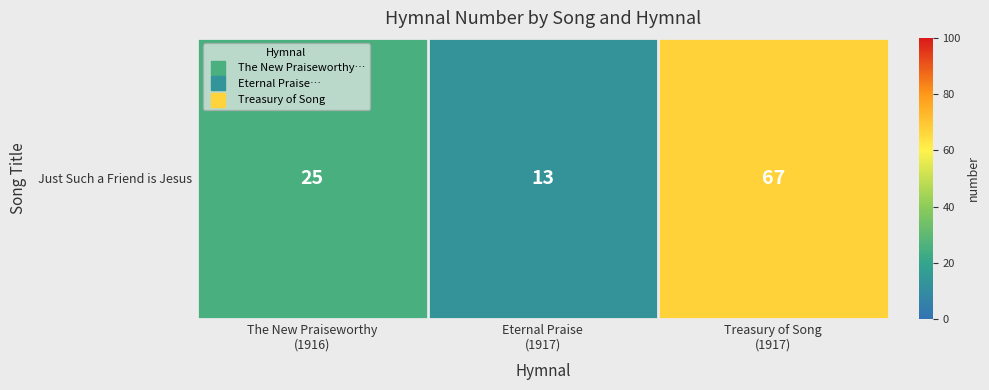

Reading left to right, what are all the values shown in this chart?

The New Praiseworthy
(1916)=25	Eternal Praise
(1917)=13	Treasury of Song
(1917)=67